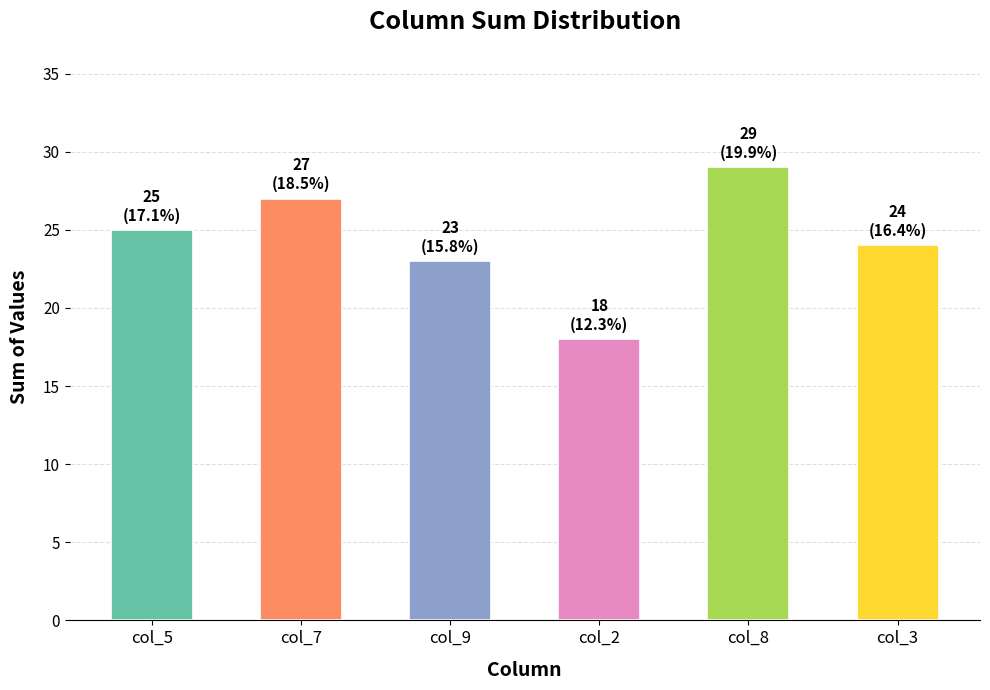

What is the label of the 5th bar from the right?

col_7